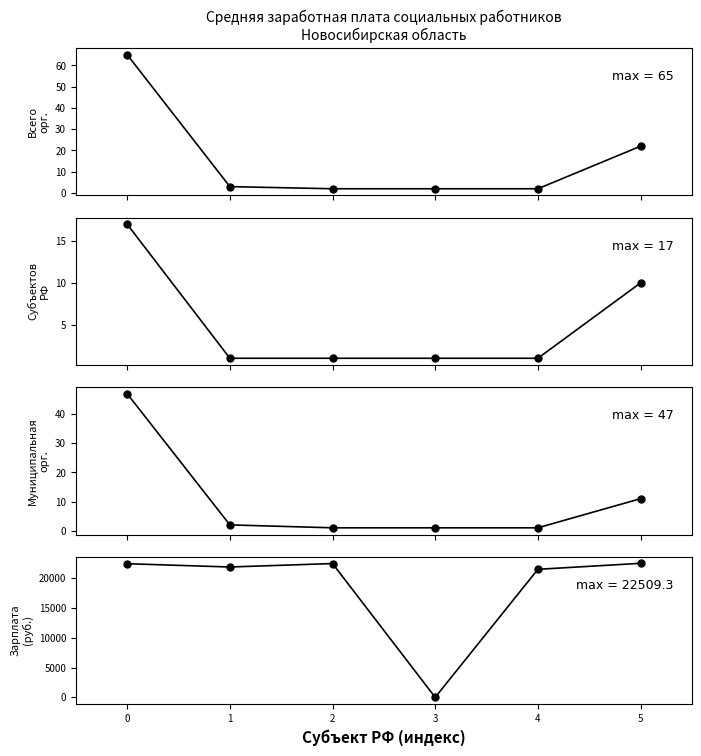

How many data points in средняя зарплата (всего) are above 22442?

3